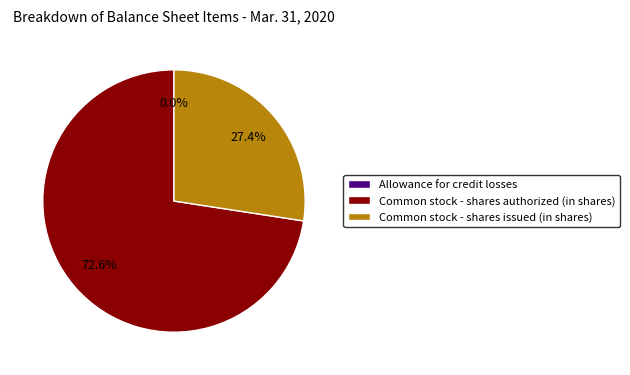

How many segments does this pie chart have?

3